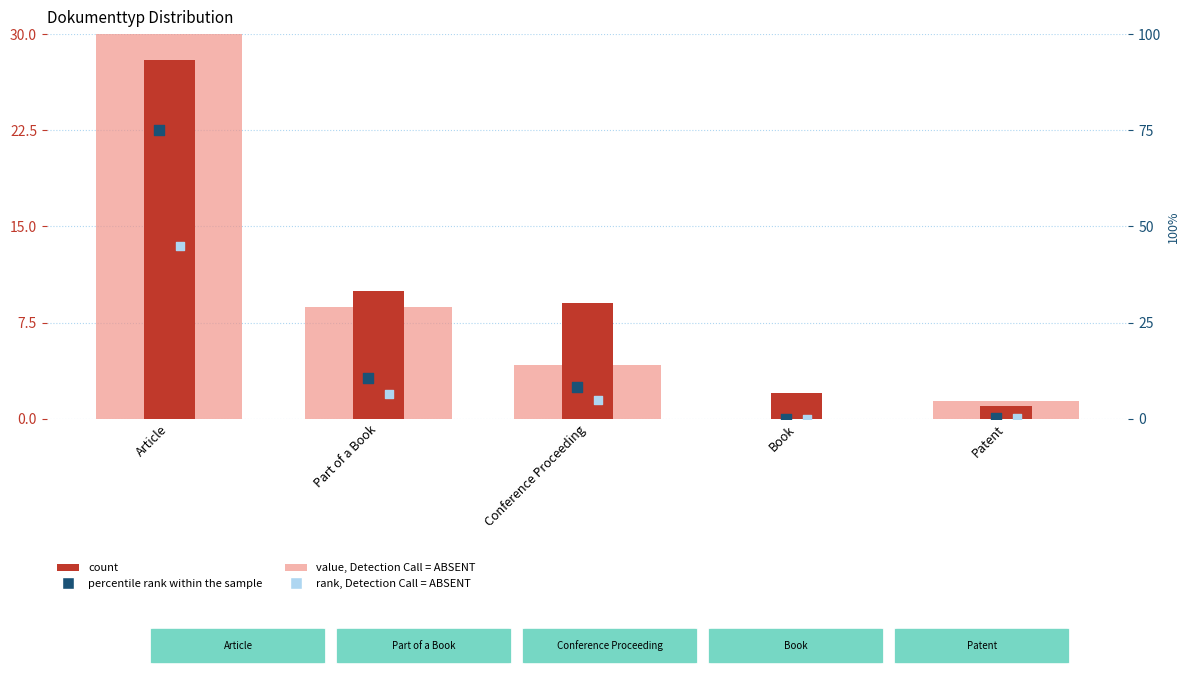

Which series has the widest spread of Y values?

percentile rank within the sample